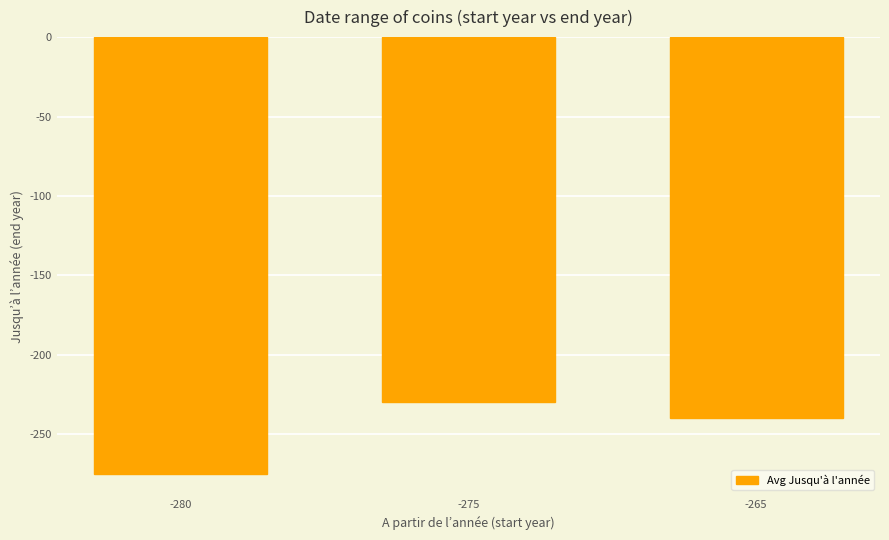

Reading left to right, extract all data points from this chart.

-275	-230	-240